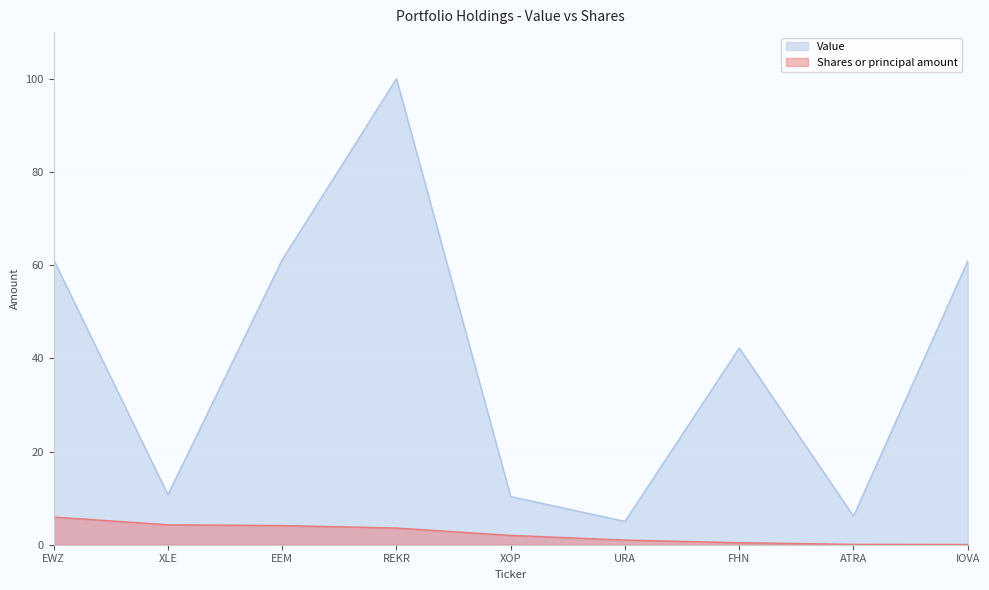

At IOVA, list the series in order from smallest to largest.

Shares or principal amount, Value